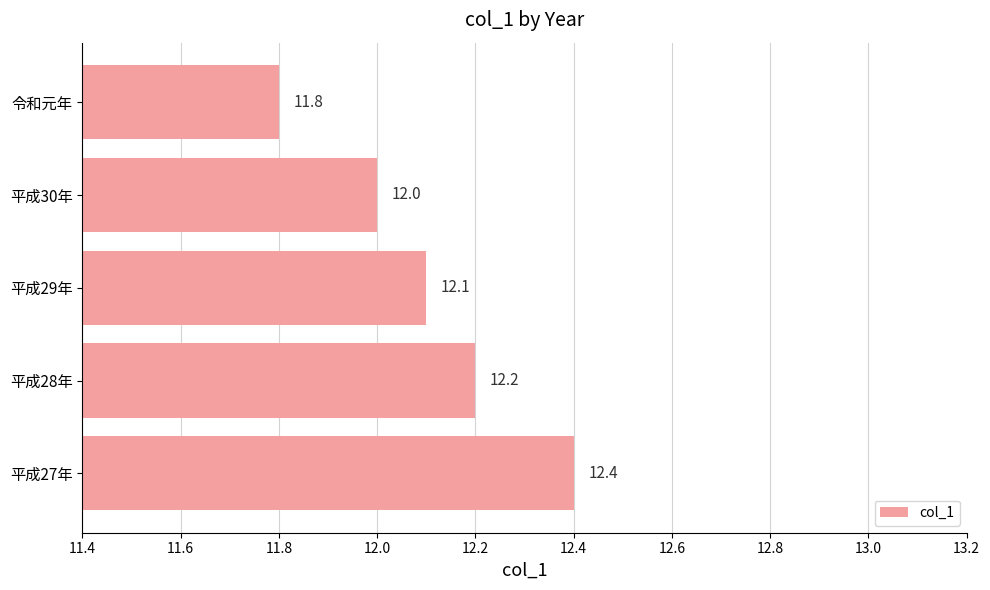

What is the sum of the values at 平成27年 and 平成28年?

24.6